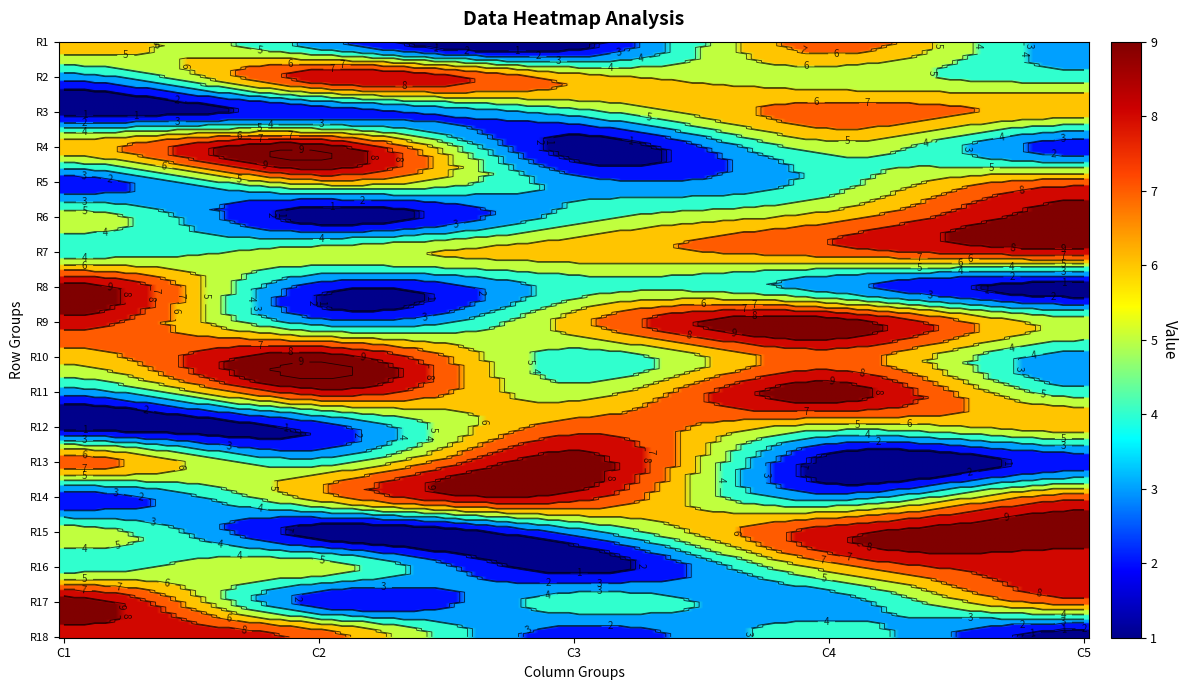

How many values in the row11 series are below 5?

2